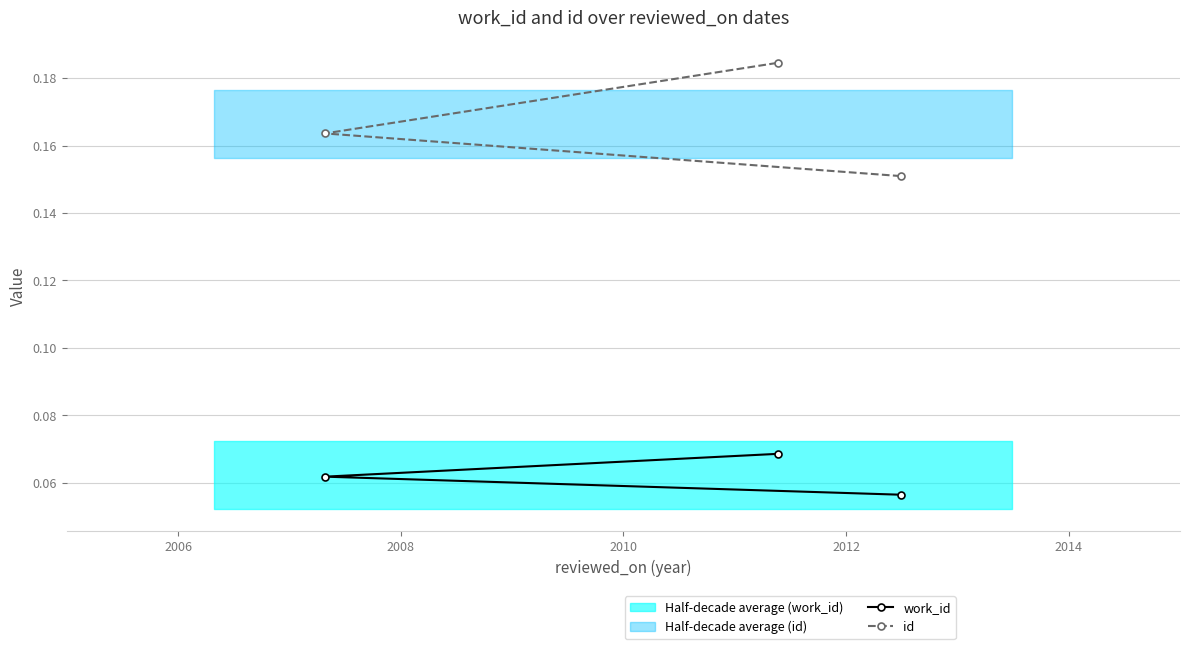

What is the sum of all work_id values?

0.2